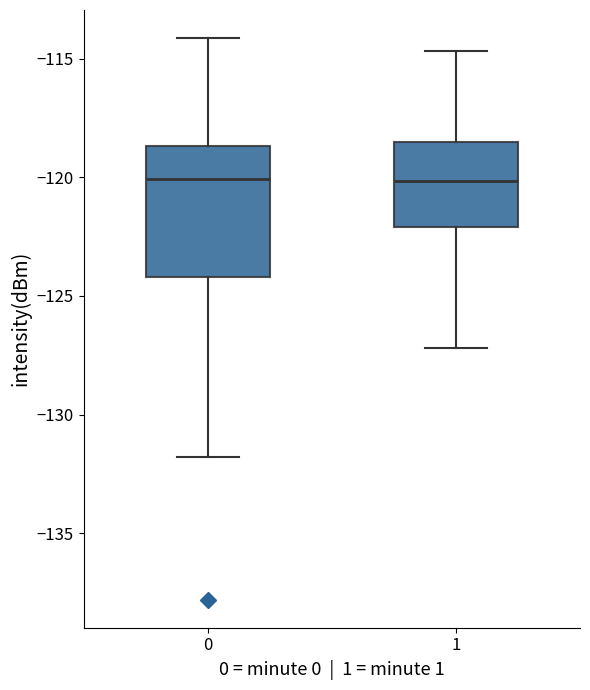

Reading left to right, read every box against the y-axis: the position of its median line, the range the box covers, and the ends of its whiskers. The values are not printed on the chart, so give them approximately, as read against the axis.

0: median -120.0, box -124.0 to -118.5, whiskers -132.0 to -114.0
1: median -120.0, box -122.0 to -118.5, whiskers -127.0 to -114.5